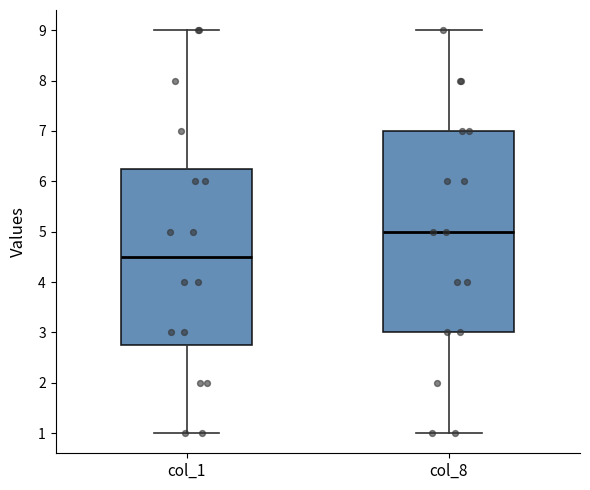

Comparing the boxes themselves (not the whiskers), which one is the tallest?

col_8